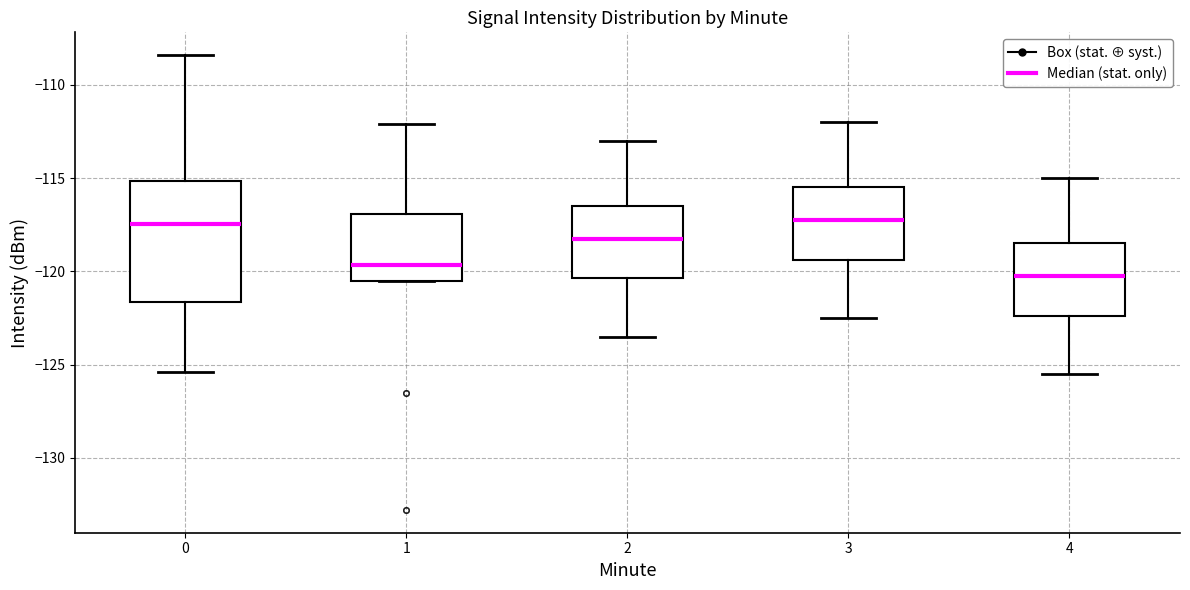

Which box has the lowest median line?

4